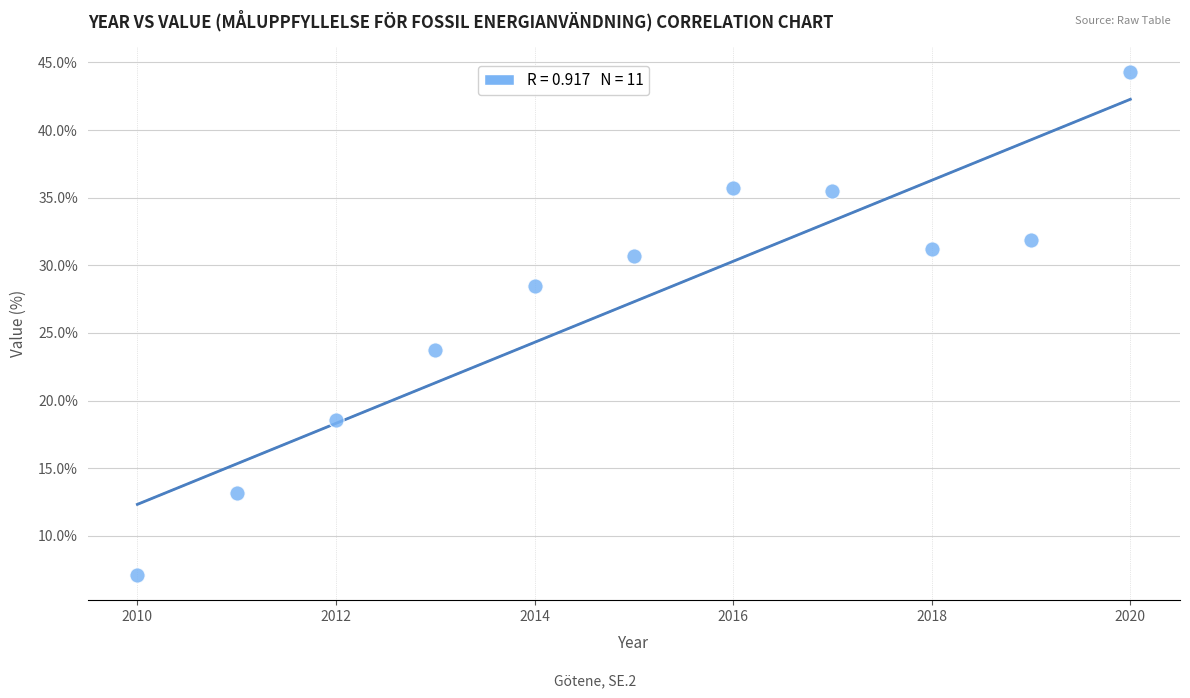

What Y value in the scatter plot is closest to 25?

23.7